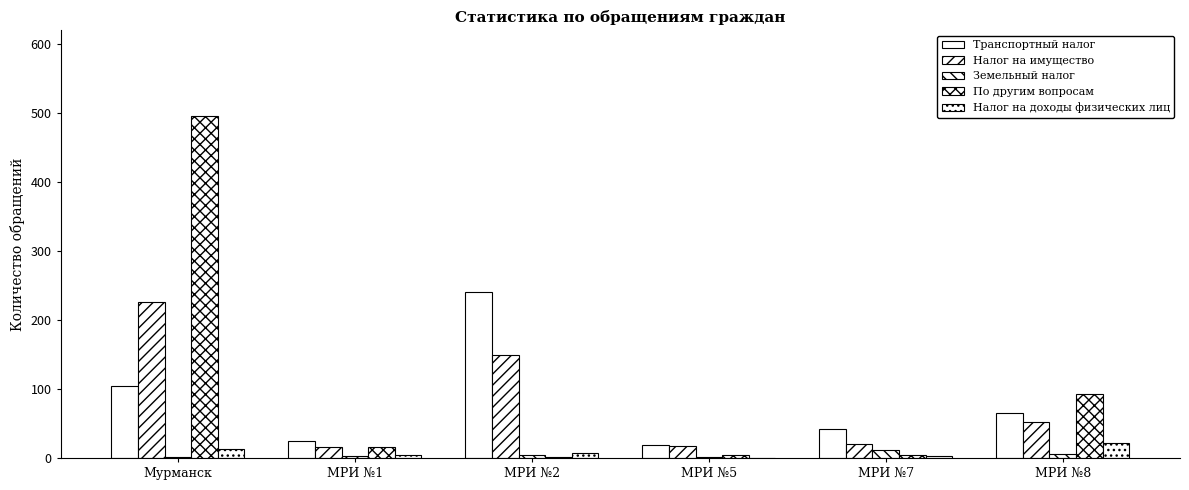

Rank the categories by Налог на доходы физических лиц value from highest to lowest.

МРИ №8, Мурманск, МРИ №2, МРИ №1, МРИ №7, МРИ №5